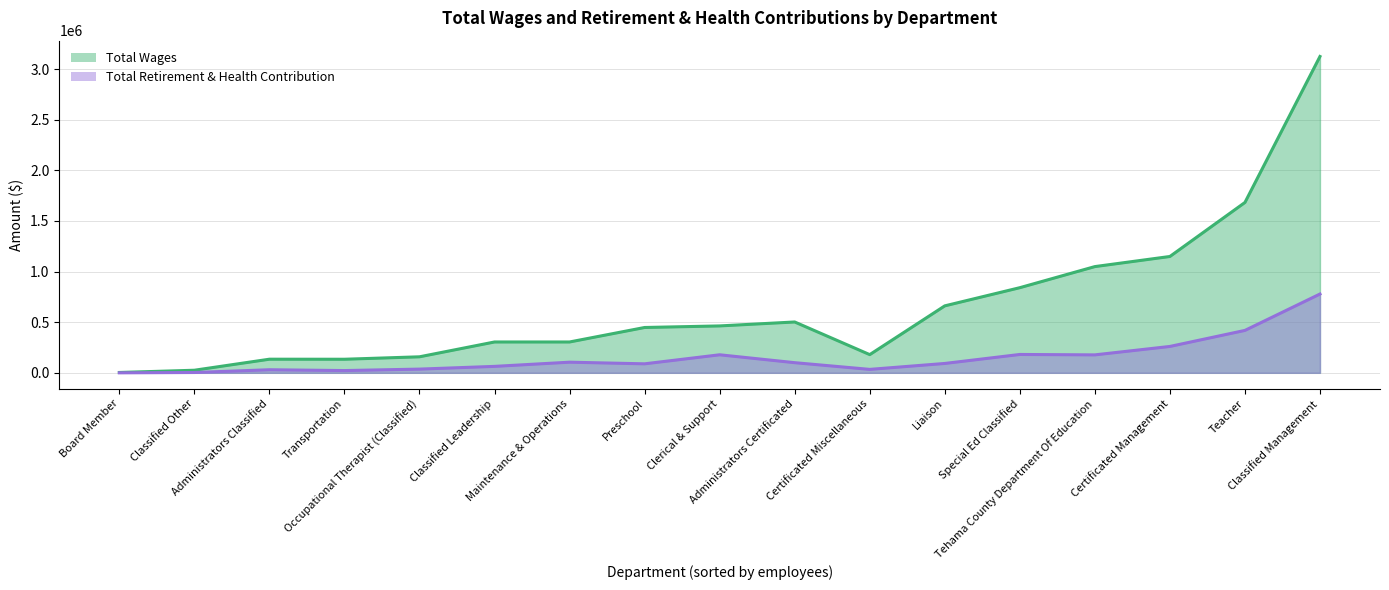

Reading left to right, extract all data points from this chart.

Total Wages: Board Member=3500	Classified Other=25583	Administrators Classified=134614	Transportation=134145	Occupational Therapist (Classified)=158313	Classified Leadership=304751	Maintenance & Operations=304769	Preschool=447897	Clerical & Support=463408	Administrators Certificated=502321	Certificated Miscellaneous=179845	Liaison=661549	Special Ed Classified=841109	Tehama County Department Of Education=1049487	Certificated Management=1149373	Teacher=1683048	Classified Management=3125262
Total Retirement & Health Contribution: Board Member=0	Classified Other=3261	Administrators Classified=30493	Transportation=22335	Occupational Therapist (Classified)=36777	Classified Leadership=63710	Maintenance & Operations=105093	Preschool=88938	Clerical & Support=178239	Administrators Certificated=100250	Certificated Miscellaneous=34016	Liaison=92546	Special Ed Classified=181410	Tehama County Department Of Education=177321	Certificated Management=260589	Teacher=419033	Classified Management=778538